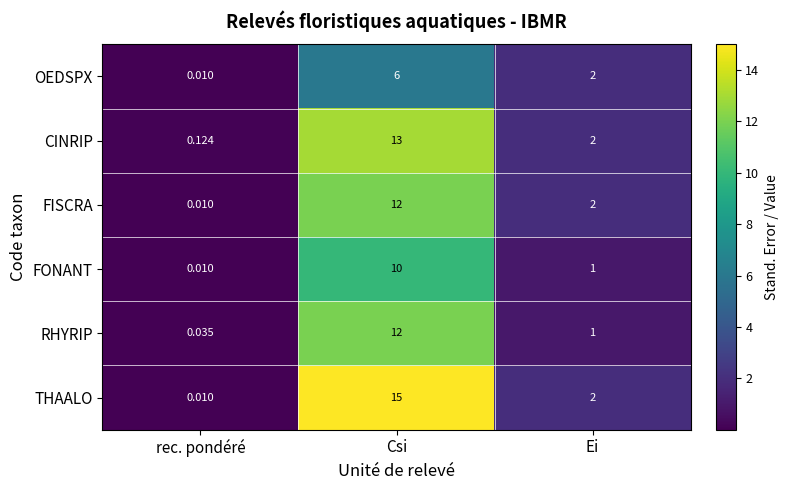

Which series changed the most between rec. pondéré and Csi?

THAALO